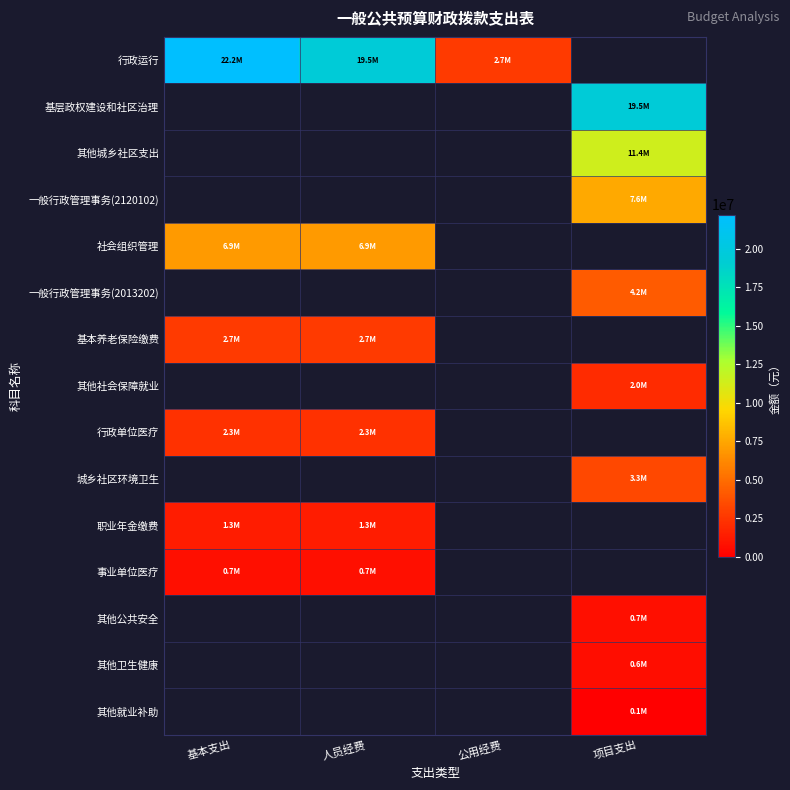

Between 公用经费 and 人员经费, which is larger?

人员经费